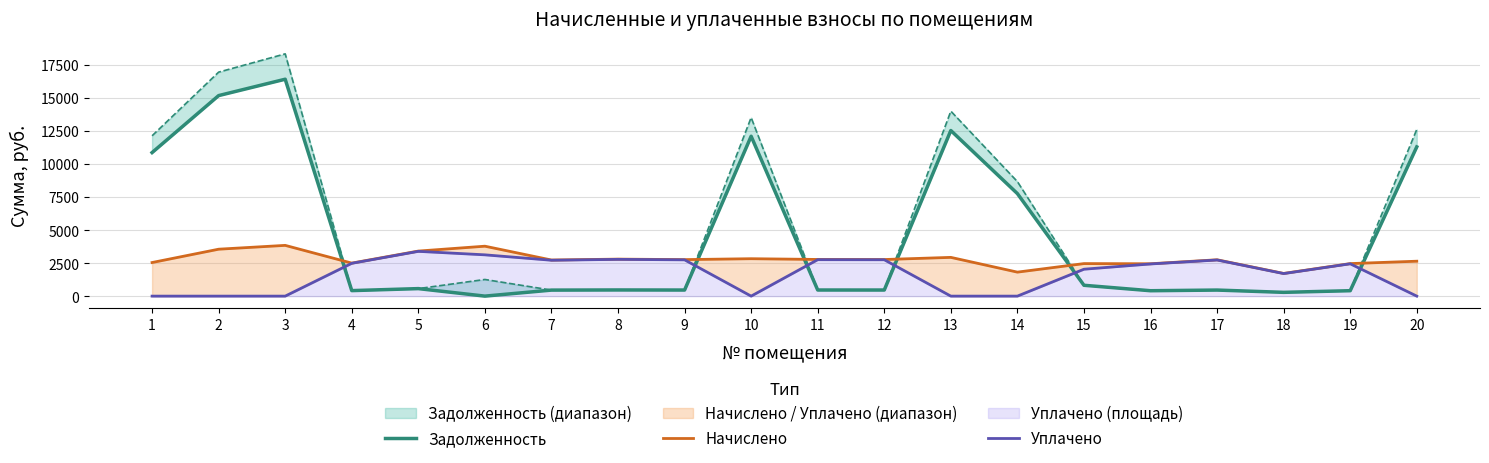

True or false: Начислено has more than 2 interior local peaks.

True